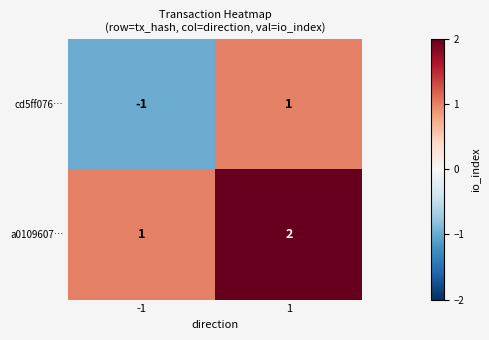

Rank the series at 1 from lowest to highest value.

cd5ff076…, a0109607…